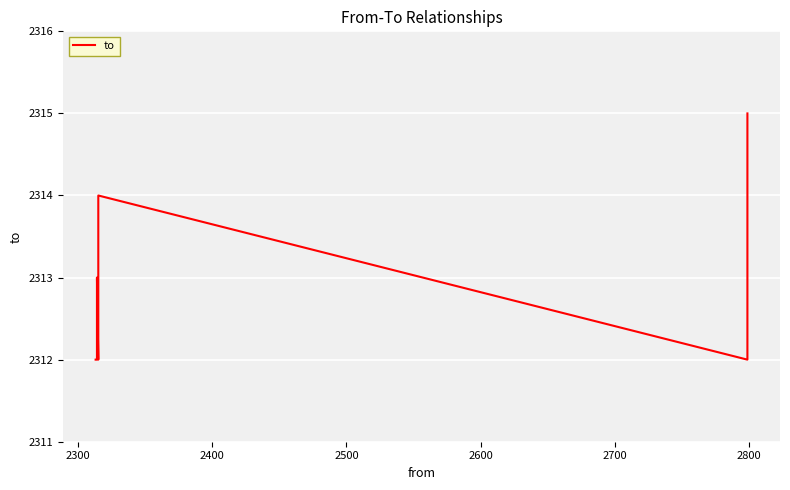

How many interior local peaks (higher than both neighbors) does the data have?

2